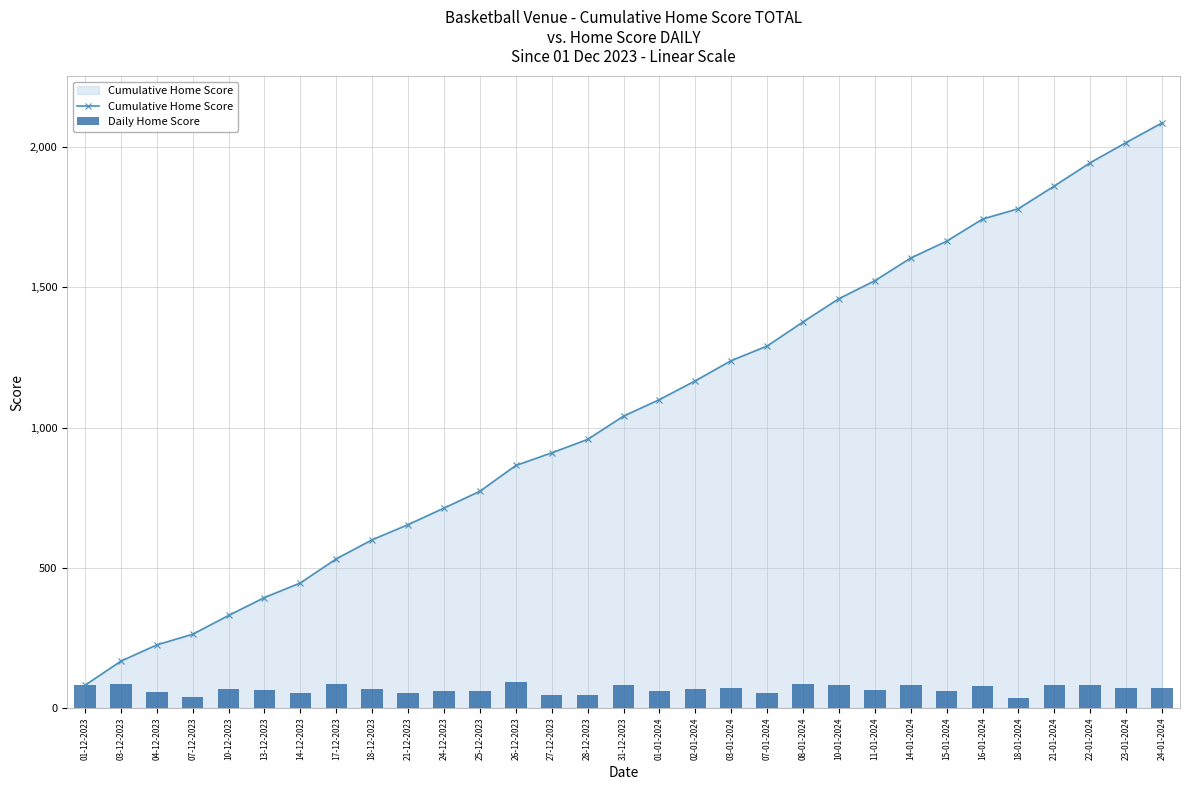

What is the difference between the Daily Home Score values at 23-01-2024 and 07-01-2024?

20